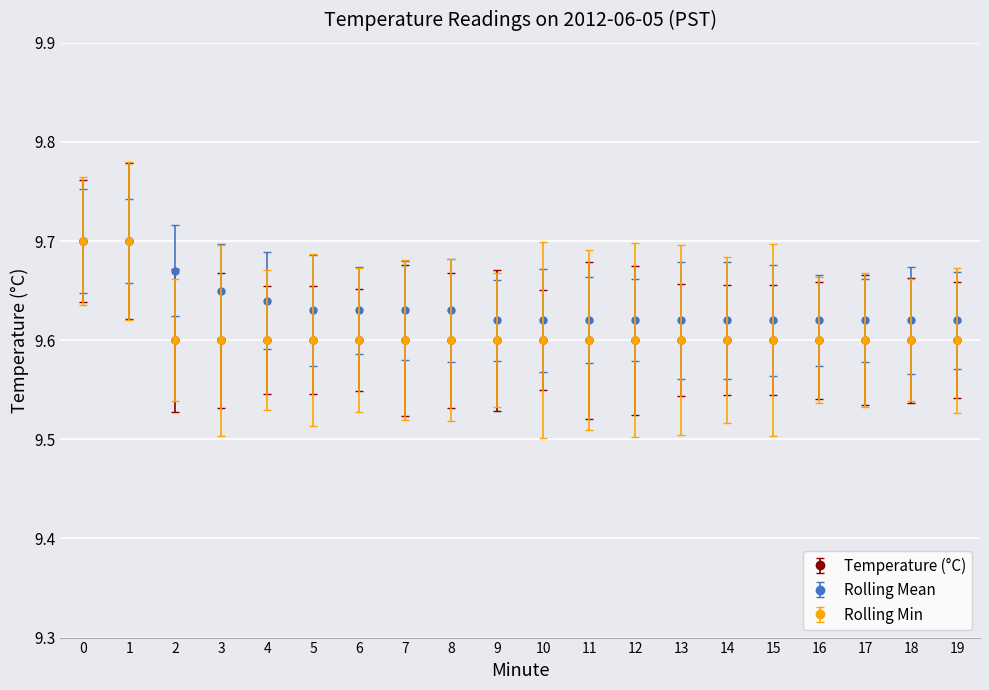

Is this an area chart (filled region under the line)?

No